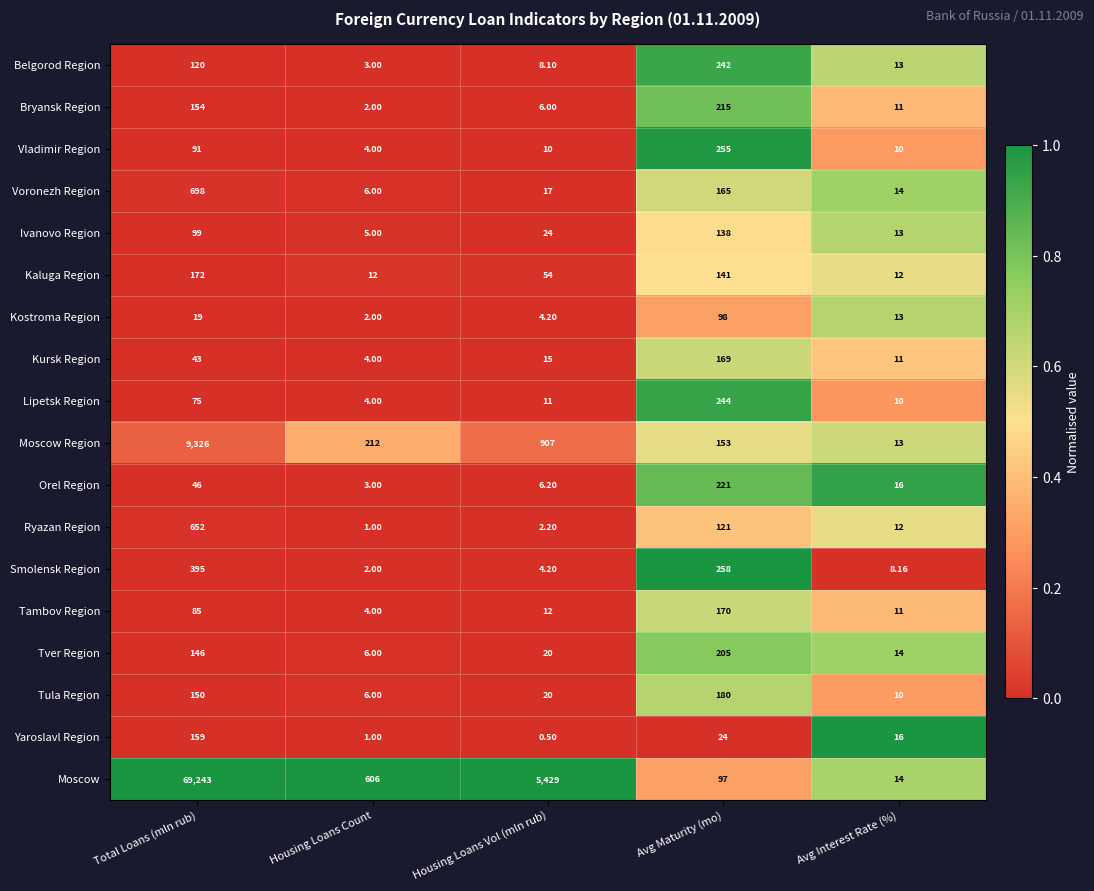

Which series has the largest range (max minus min)?

Moscow